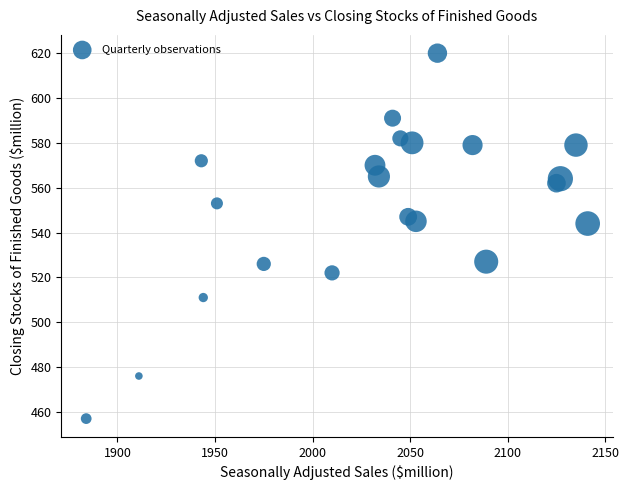

What is the range of Y values (max minus min)?

163